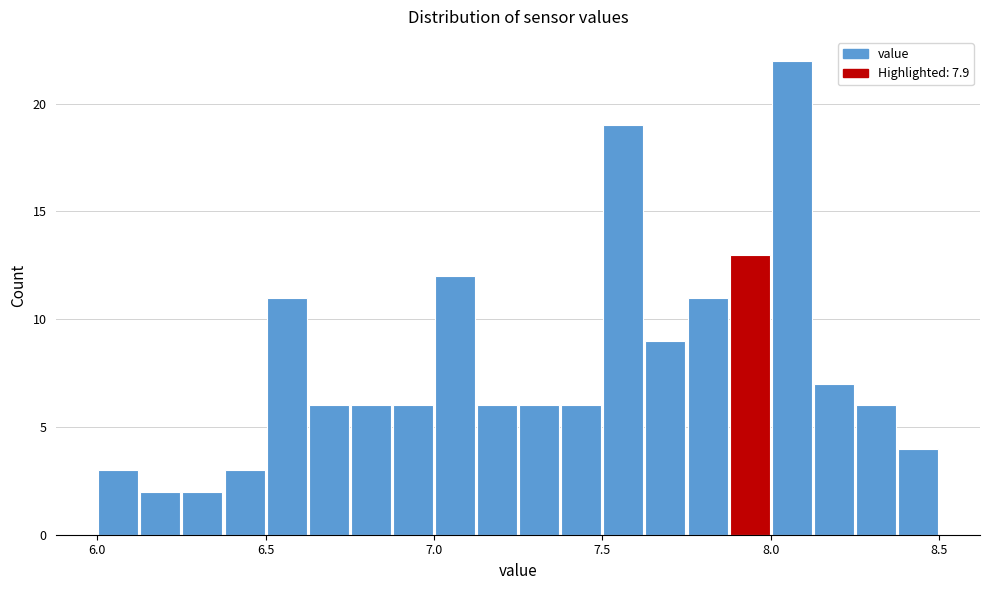

Read against the x-axis, roughly where is the centre of the tallest bar?

8.05